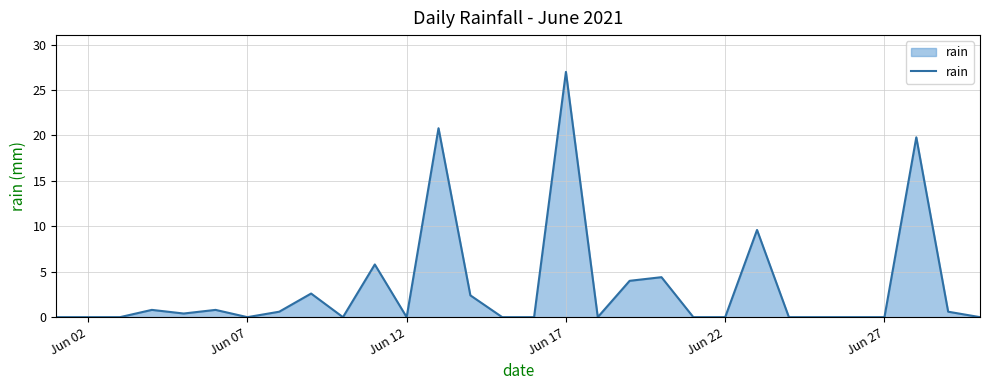

How many lines are shown in the chart?

1